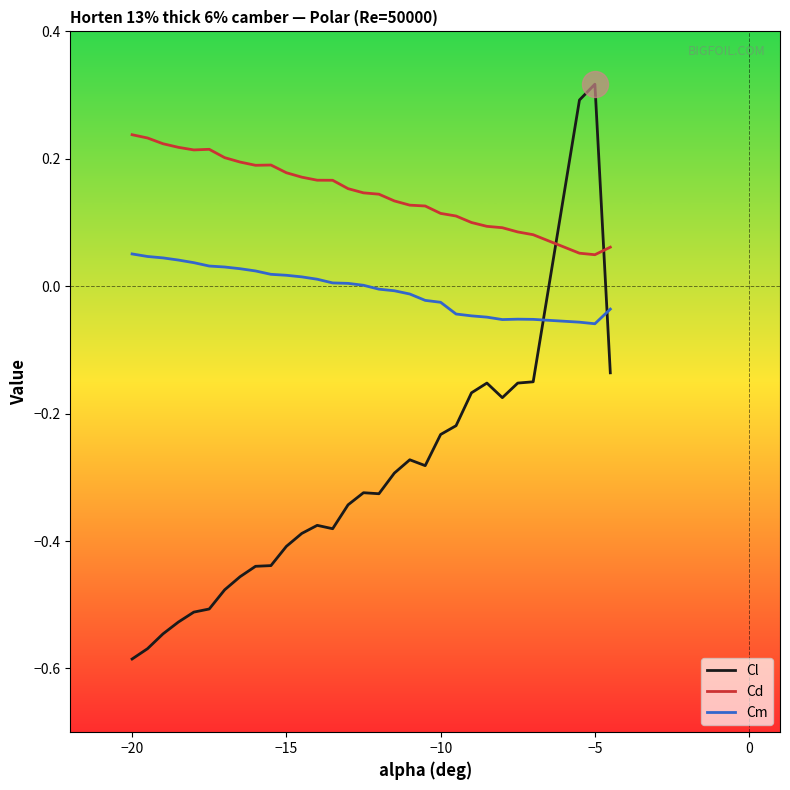

Which series has the widest spread of values?

Cl